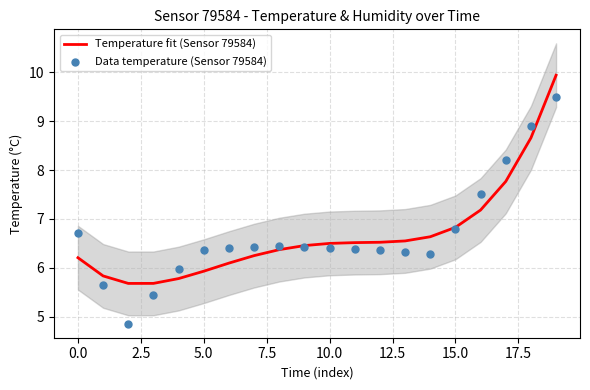

At how many categories does at least one series exceed 9?

1